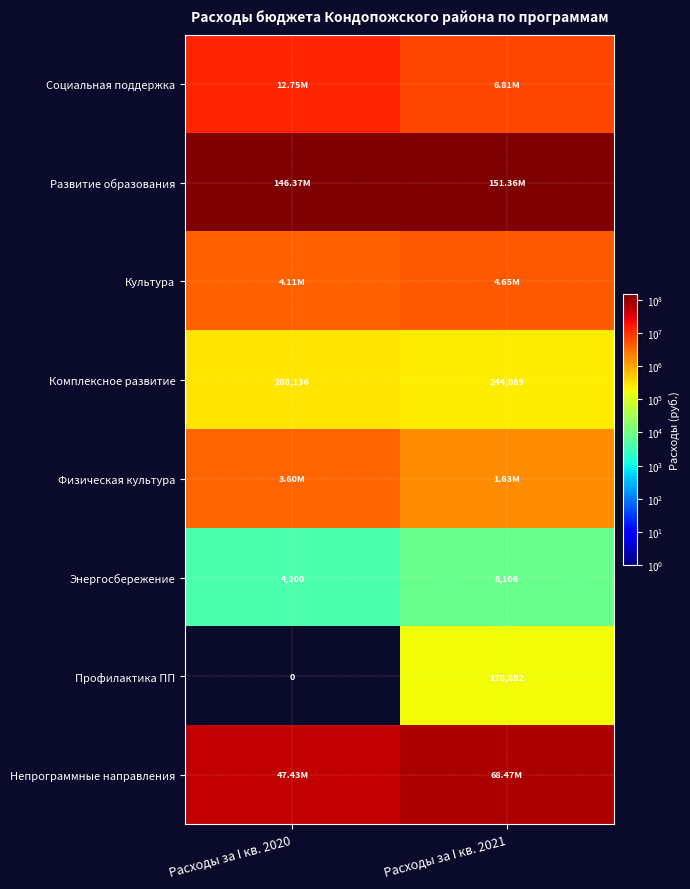

The Энергосбережение series shows 11944.5 at Расходы за I кв. 2021. True or false?

False